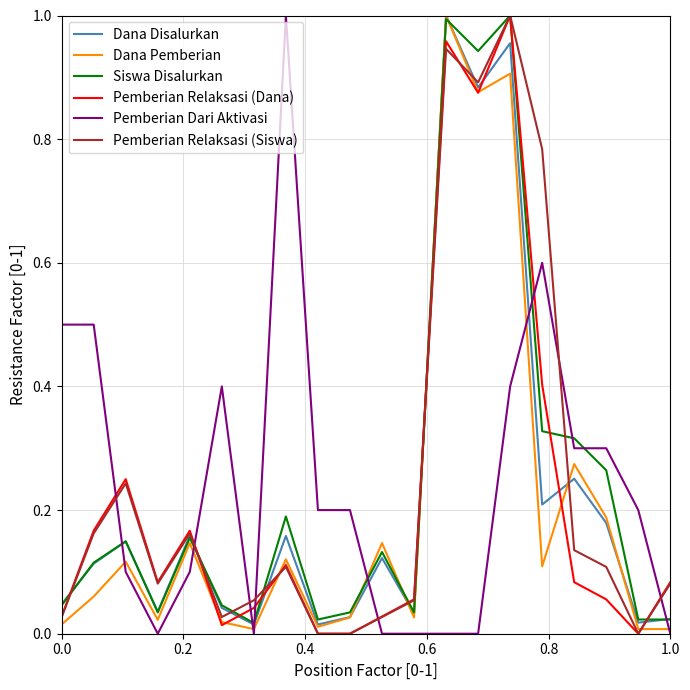

True or false: Pemberian Dari Aktivasi and Siswa Disalurkan cross at least once.

True